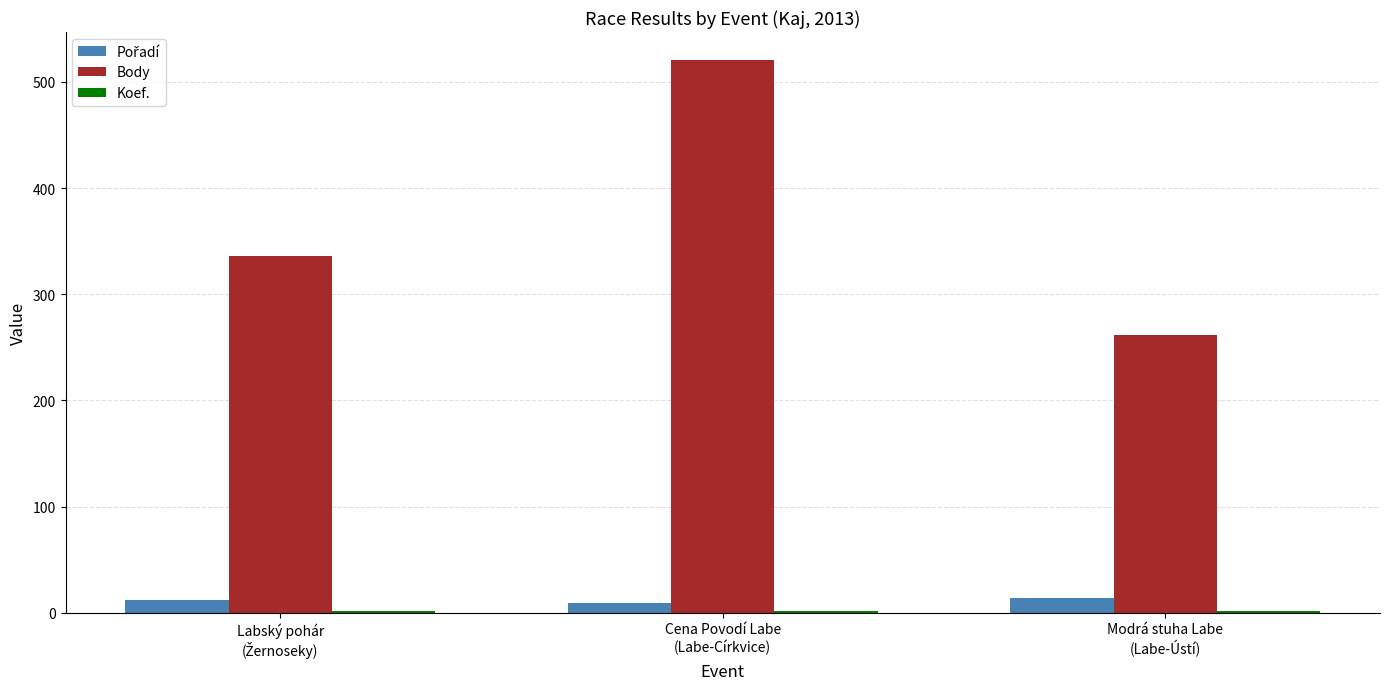

What is the smallest value displayed?

2